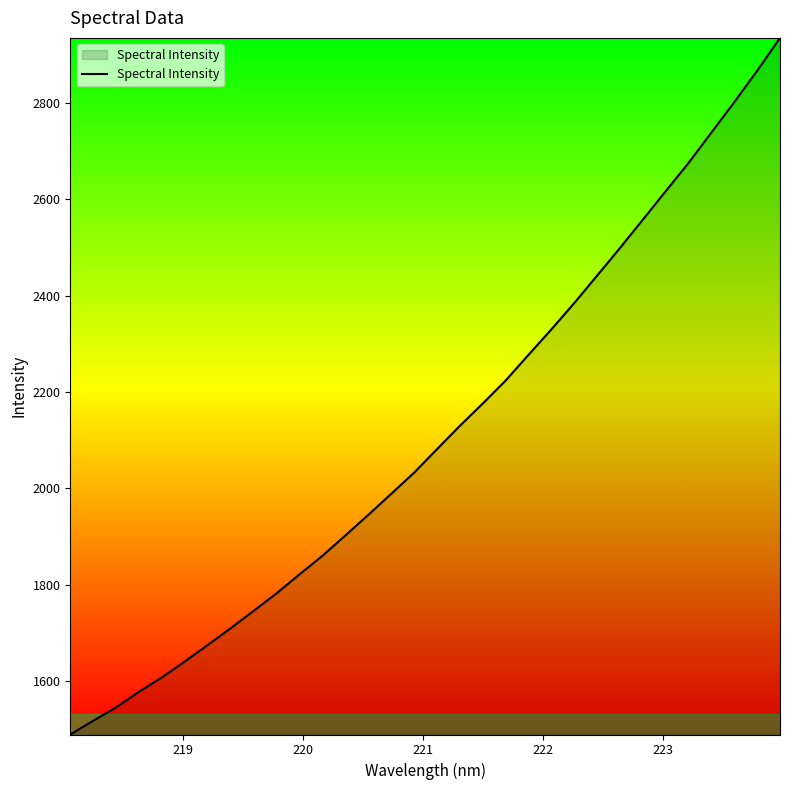

What is the smallest value displayed?

1488.6